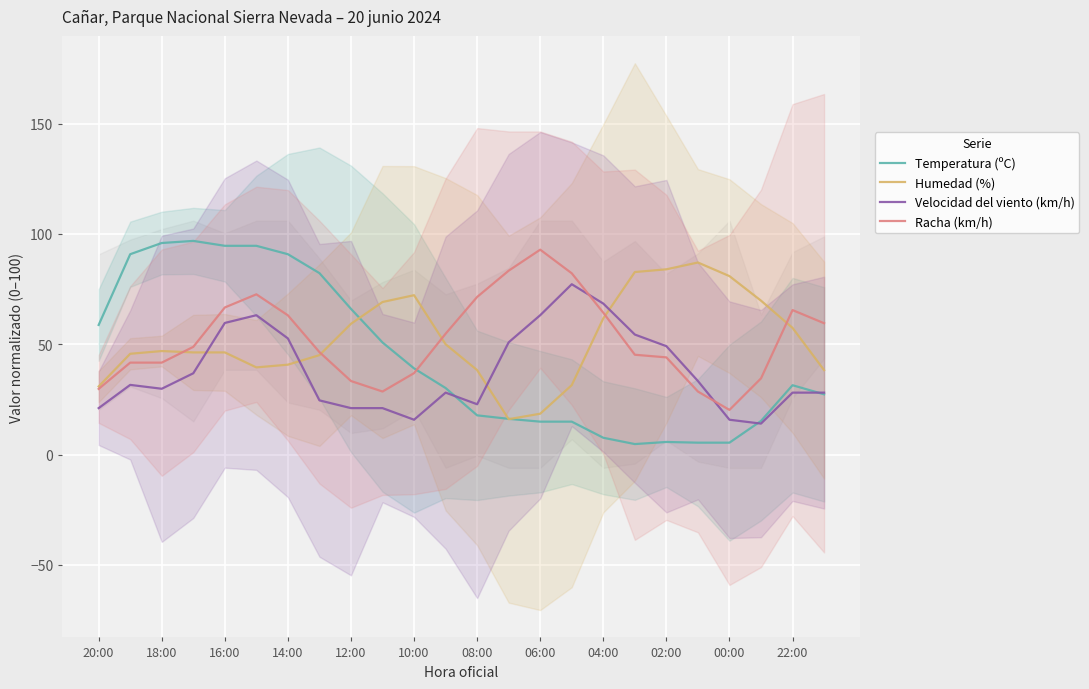

What is the spread (max minus min) of values at 23?

32.2